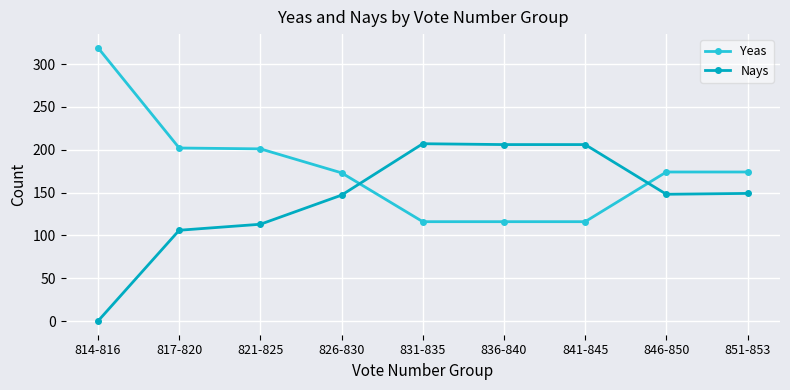

How many intersections are there between Yeas and Nays?

2